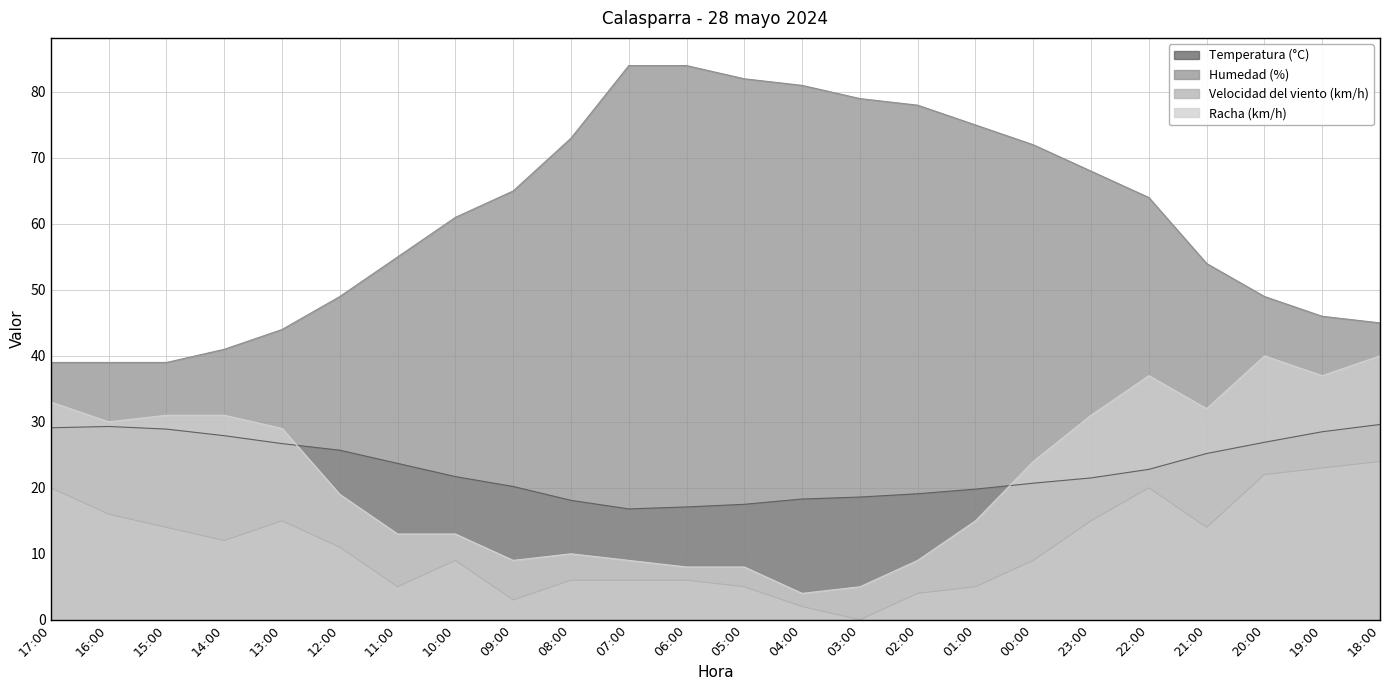

True or false: Velocidad del viento (km/h) and Racha (km/h) cross at least once.

False